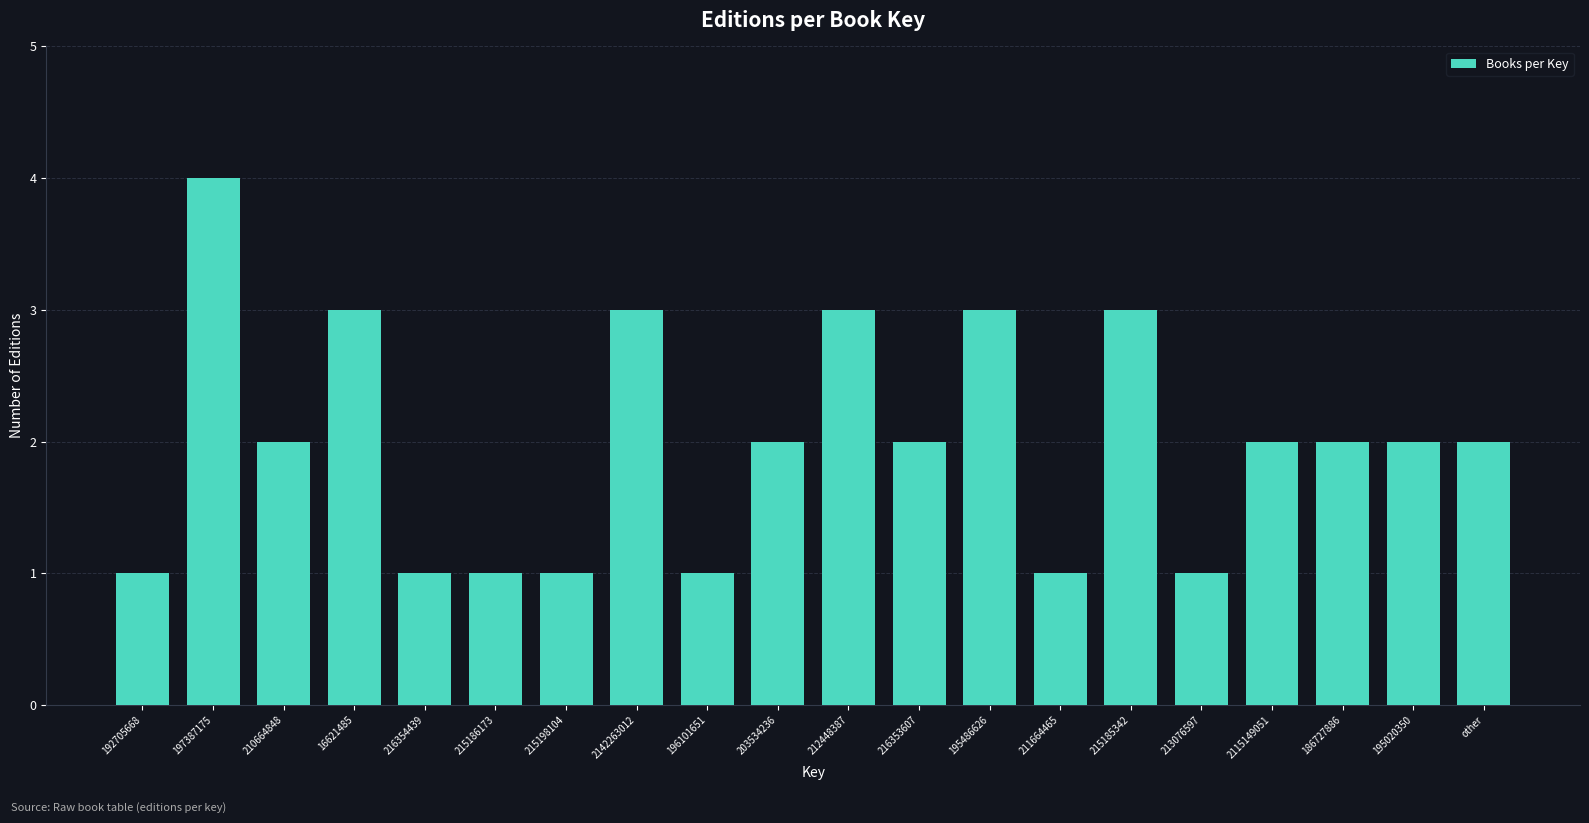

Reading left to right, extract all data points from this chart.

192705668=1	197387175=4	210664848=2	16621485=3	216354439=1	215186173=1	215198104=1	2142263012=3	196101651=1	203534236=2	212448387=3	216353607=2	195486626=3	211664465=1	215185342=3	213076597=1	2115149051=2	186727886=2	195020350=2	other=2